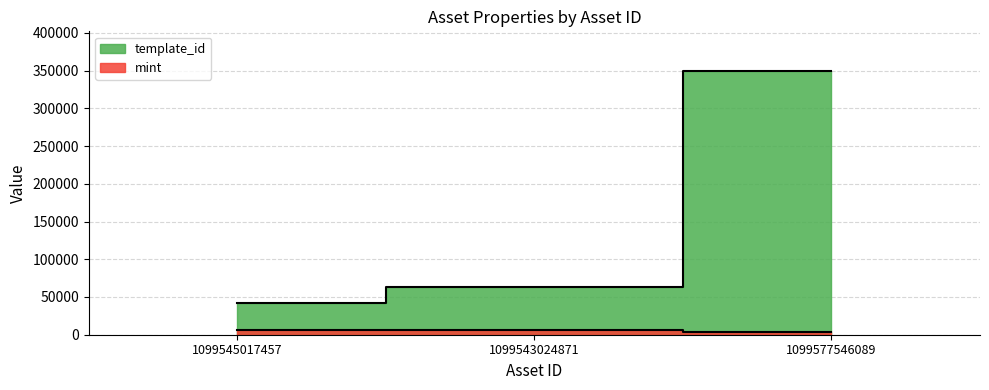

How many distinct data groups are displayed?

2